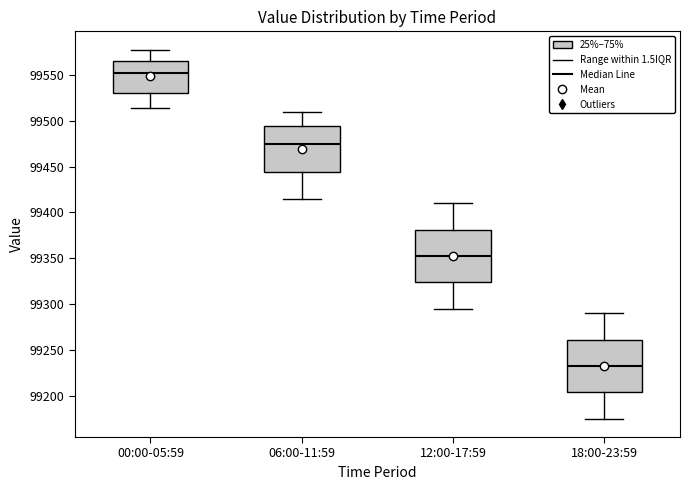

Reading left to right, read every box against the y-axis: the position of its median line, the range the box covers, and the ends of its whiskers. The values are not printed on the chart, so give them approximately, as read against the axis.

00:00-05:59: median 99550, box 99530 to 99565, whiskers 99515 to 99575
06:00-11:59: median 99475, box 99445 to 99495, whiskers 99415 to 99510
12:00-17:59: median 99355, box 99325 to 99380, whiskers 99295 to 99410
18:00-23:59: median 99235, box 99205 to 99260, whiskers 99175 to 99290